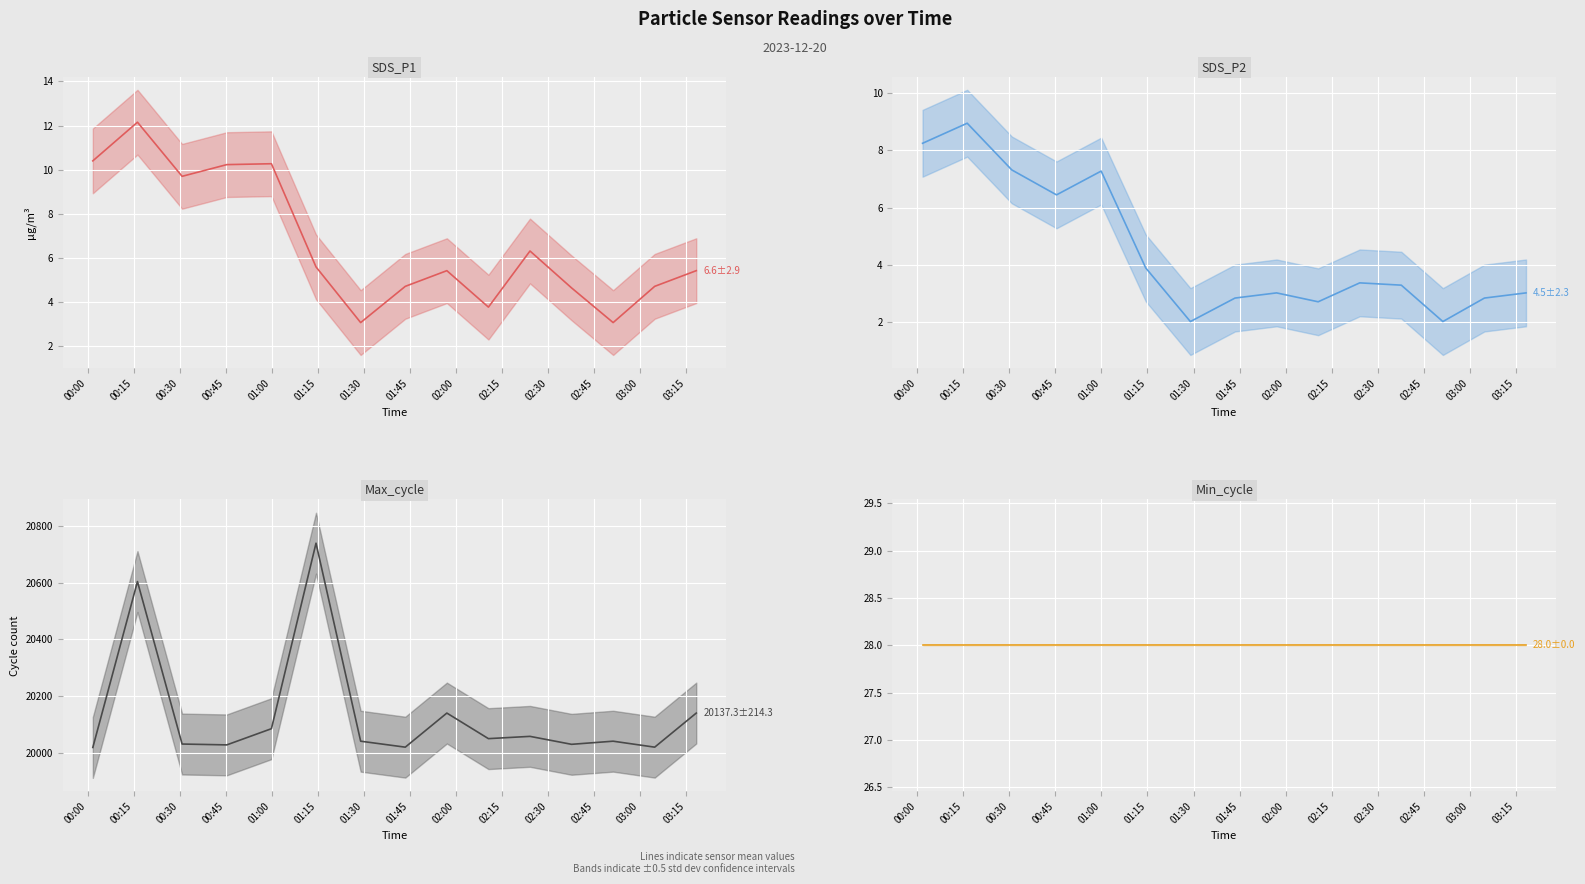

How many lines are shown in the chart?

4